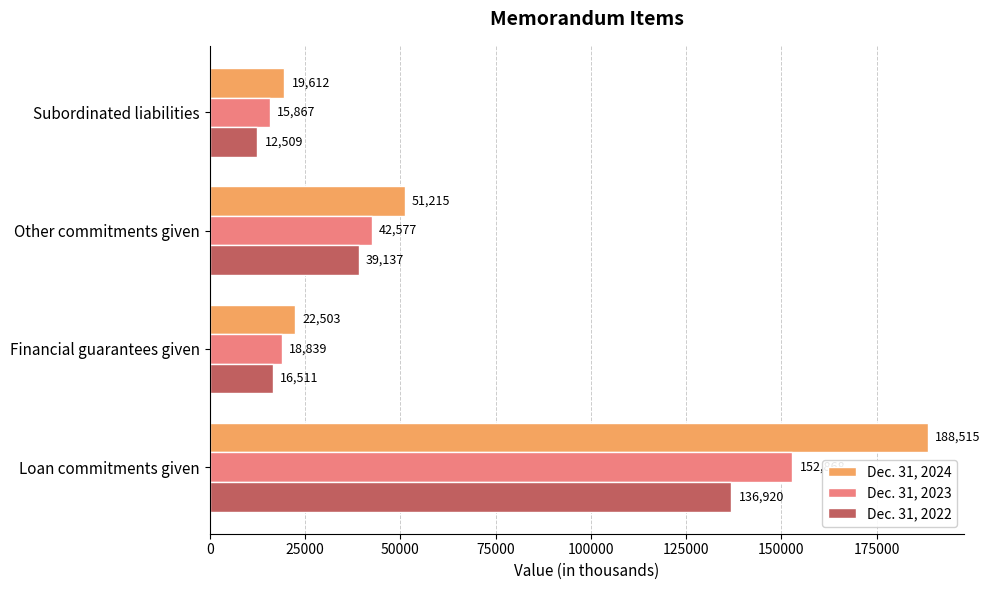

What is the sum of all Dec. 31, 2023 values?

230151